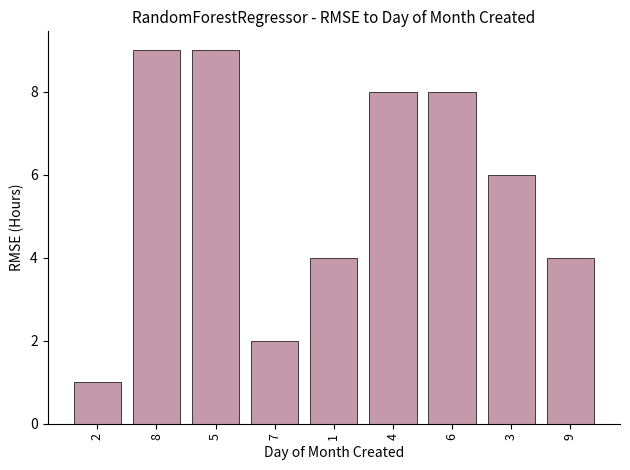

Where does the data first go above 6?

8